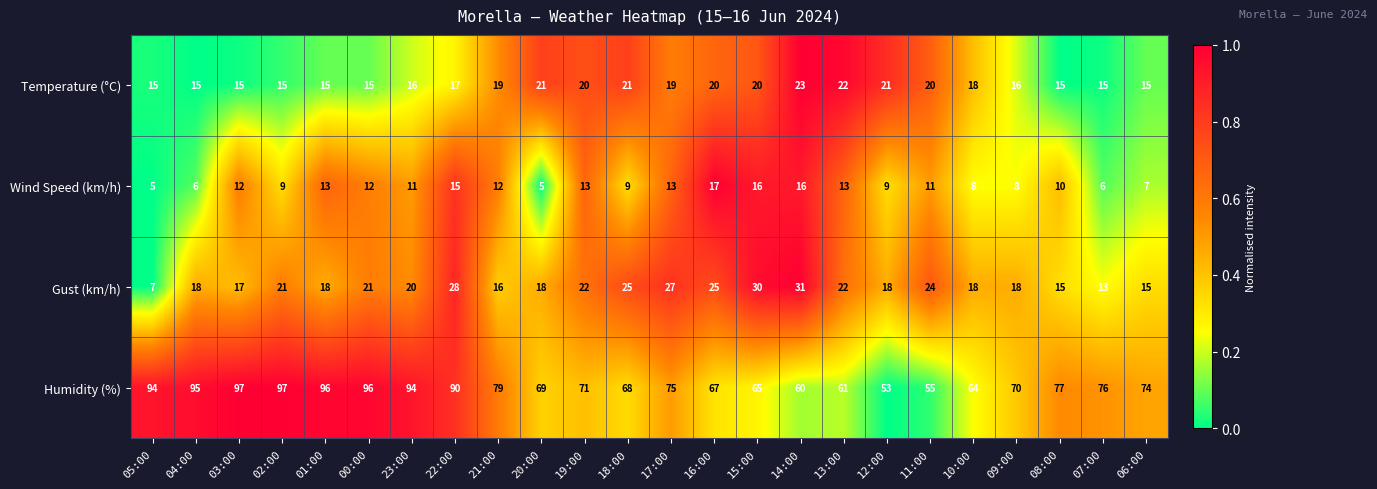

The value of Gust (km/h) at 16:00 is 36. True or false?

False